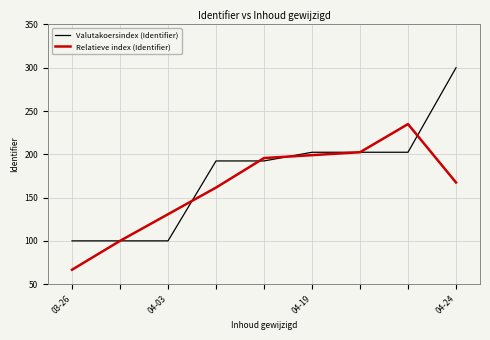

List the series in order of their overall mean, highest first.

Valutakoersindex (Identifier), Relatieve index (Identifier)